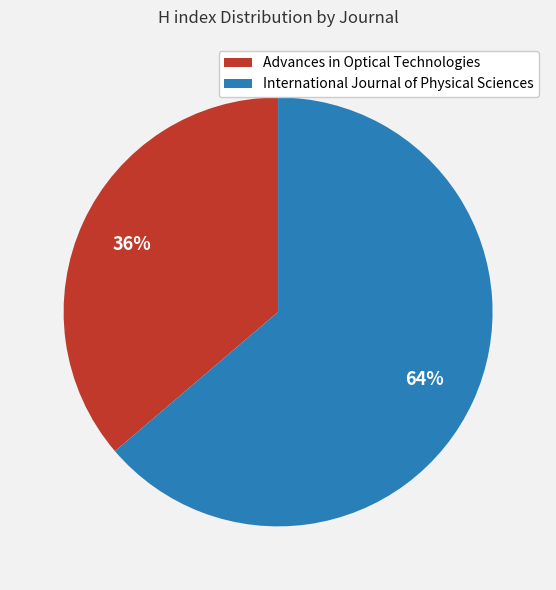

Is it true that International Journal of Physical Sciences is 52% of the pie?

False